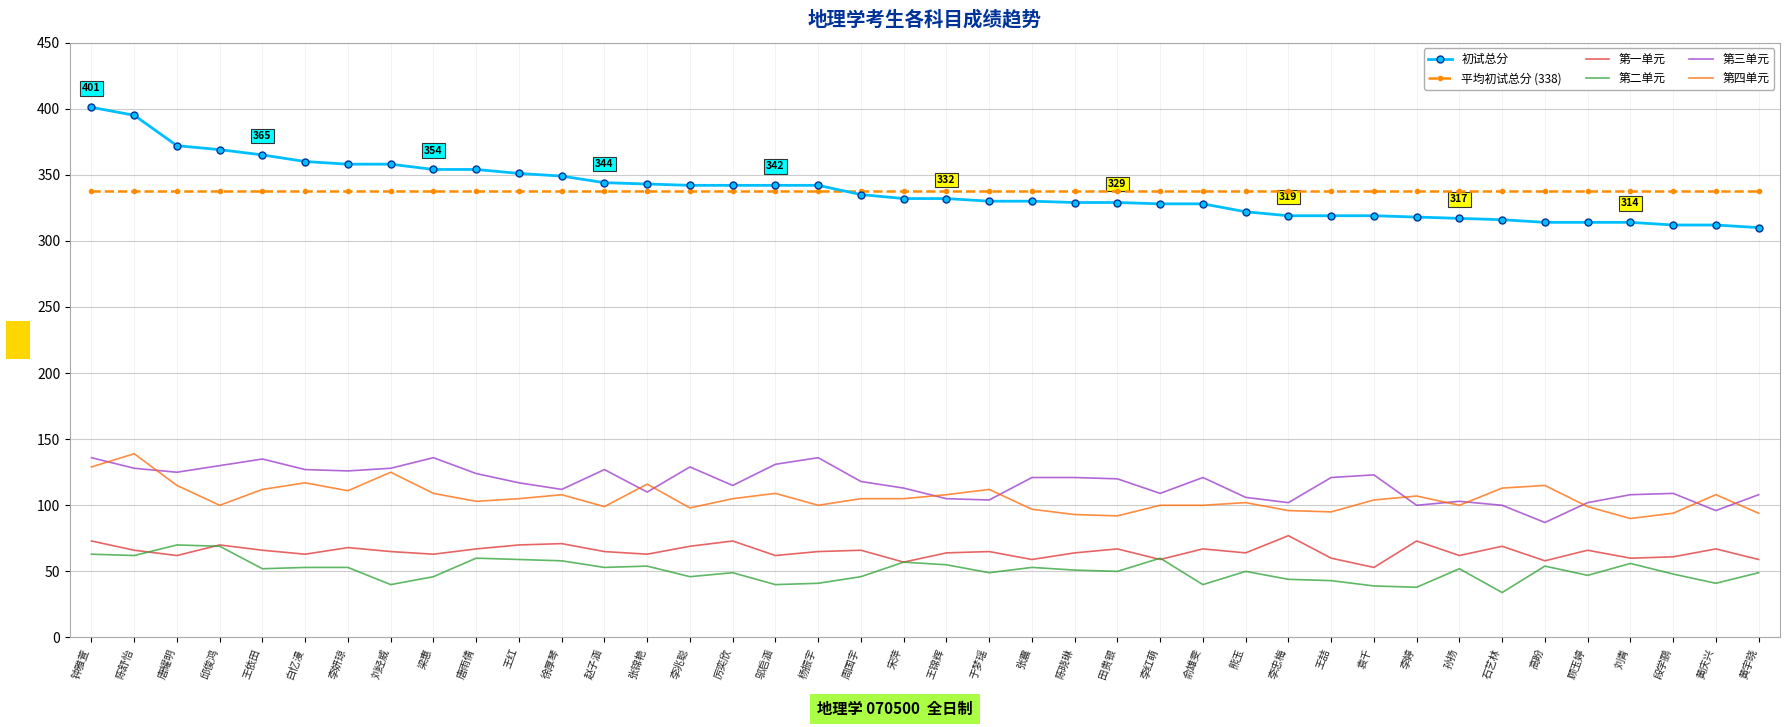

Which series has the widest spread of values?

初试总分